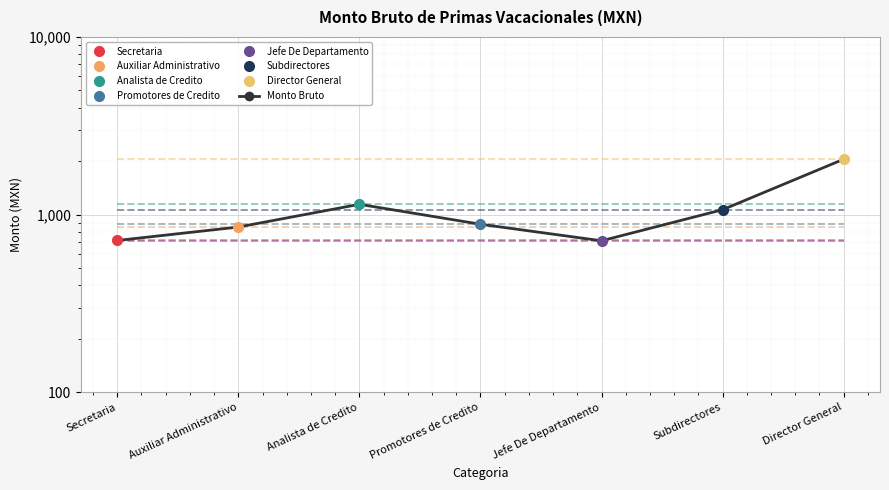

What position from the left is Secretaria?

1